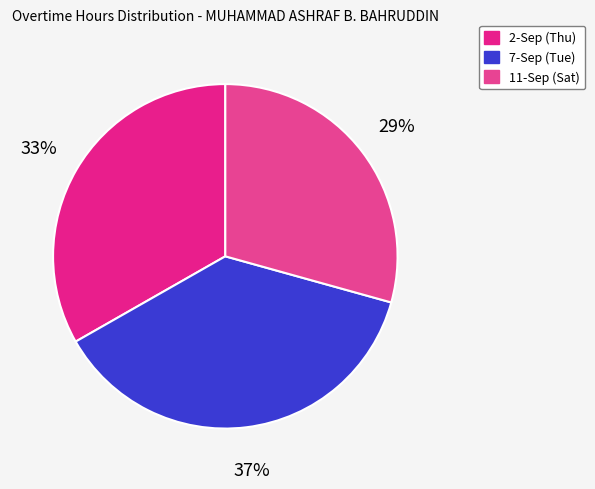

What percentage is the 7-Sep (Tue) slice, to the nearest percent?

37%